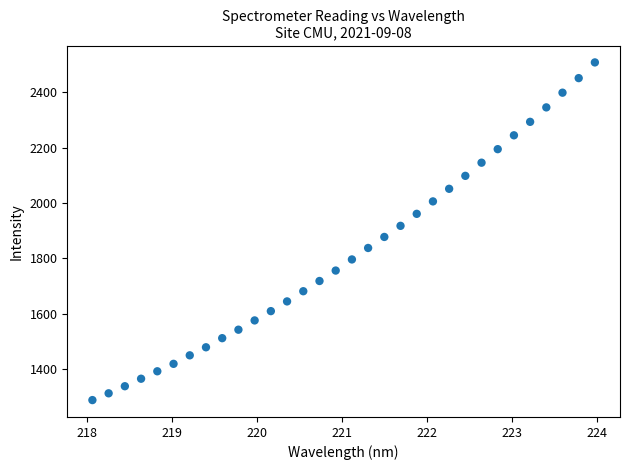

What is the range of X values (max minus min)?

5.9